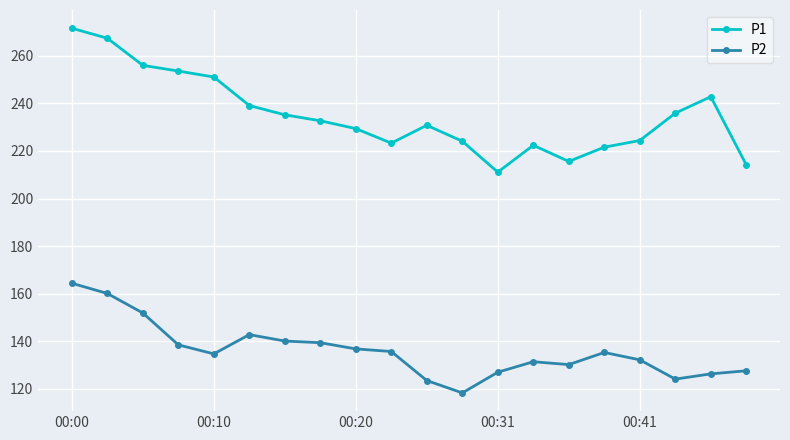

Which series has the largest total across all categories?

P1